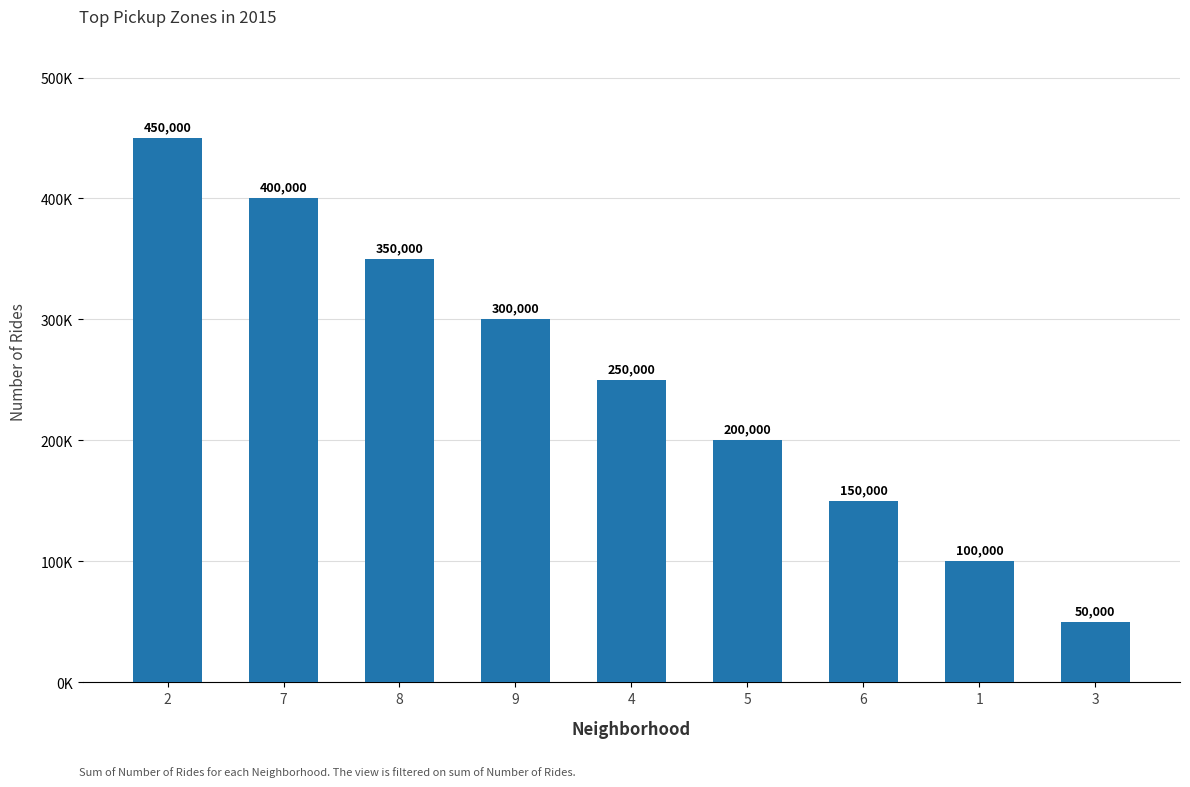

List the labels in order of value, smallest first.

3, 1, 6, 5, 4, 9, 8, 7, 2